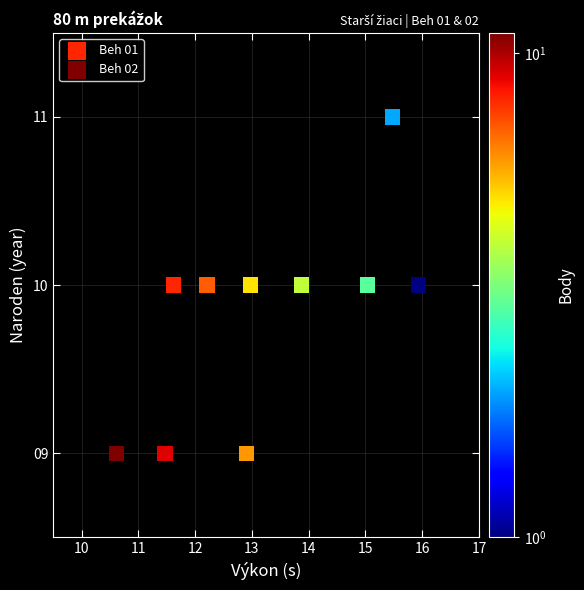

Which series reaches the maximum Y coordinate?

Beh 01